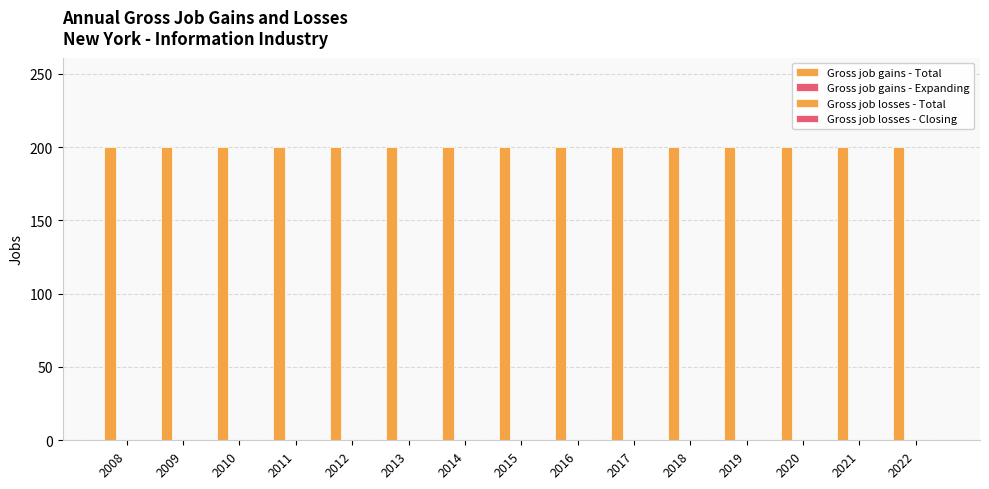

What is the spread (max minus min) of values at 2011?

200